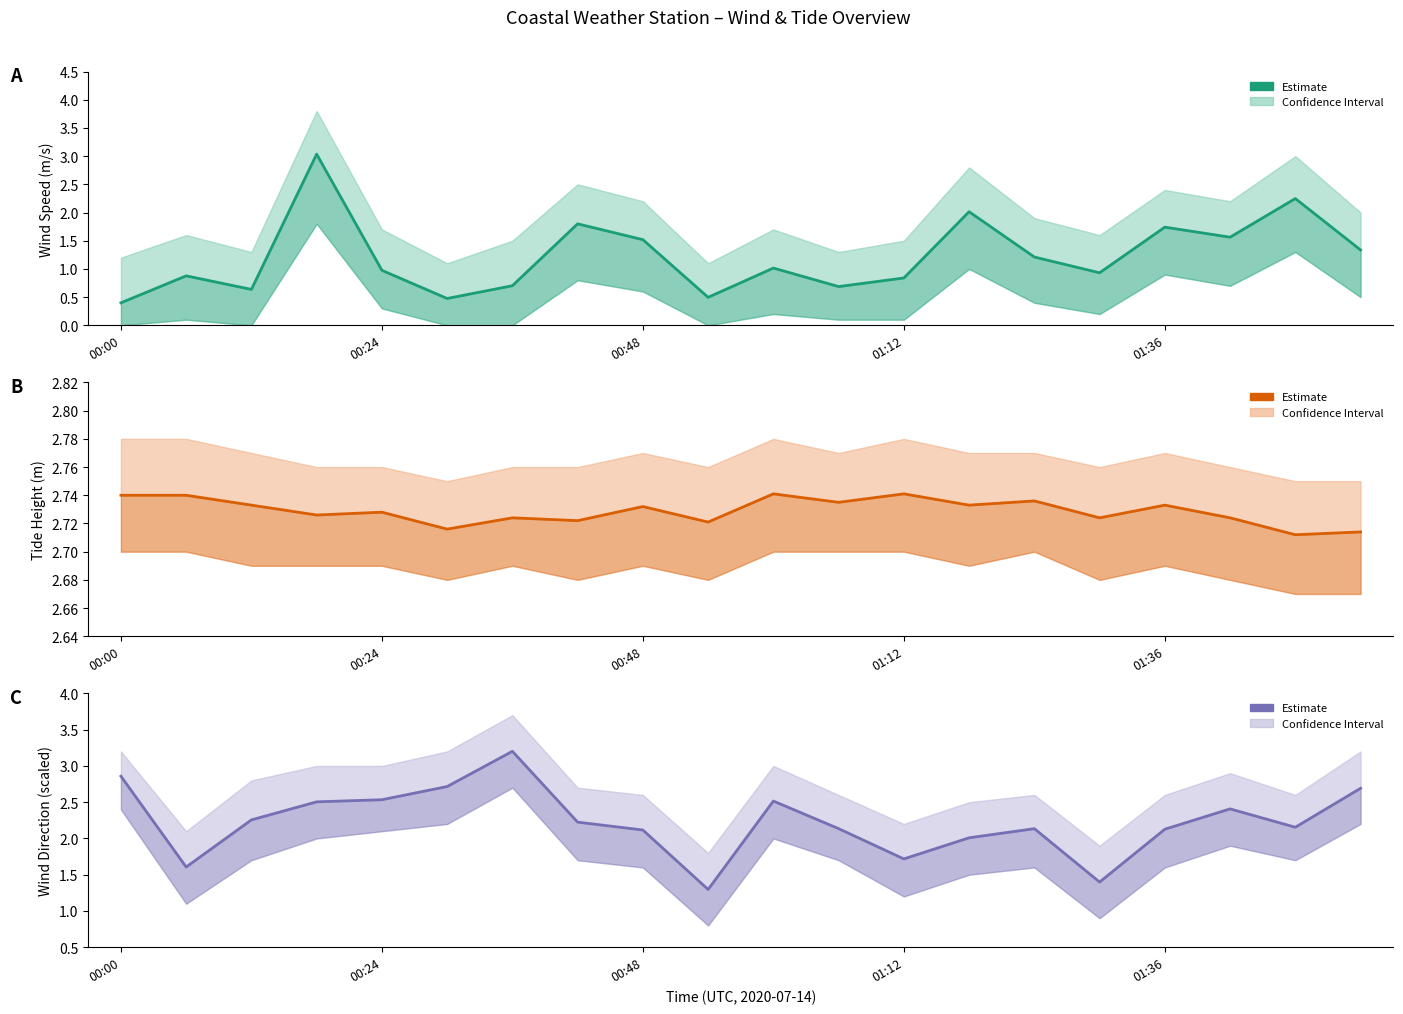

Which series ends up on top after the final intersection of tide_ht_avg and wind_spd_avg?

tide_ht_avg